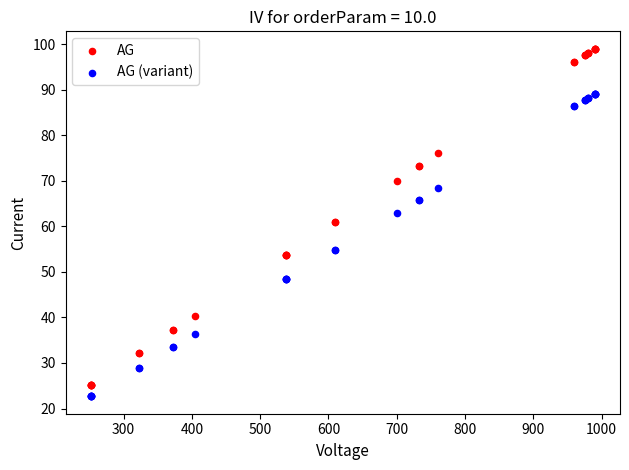

Which series reaches the maximum Y coordinate?

AG